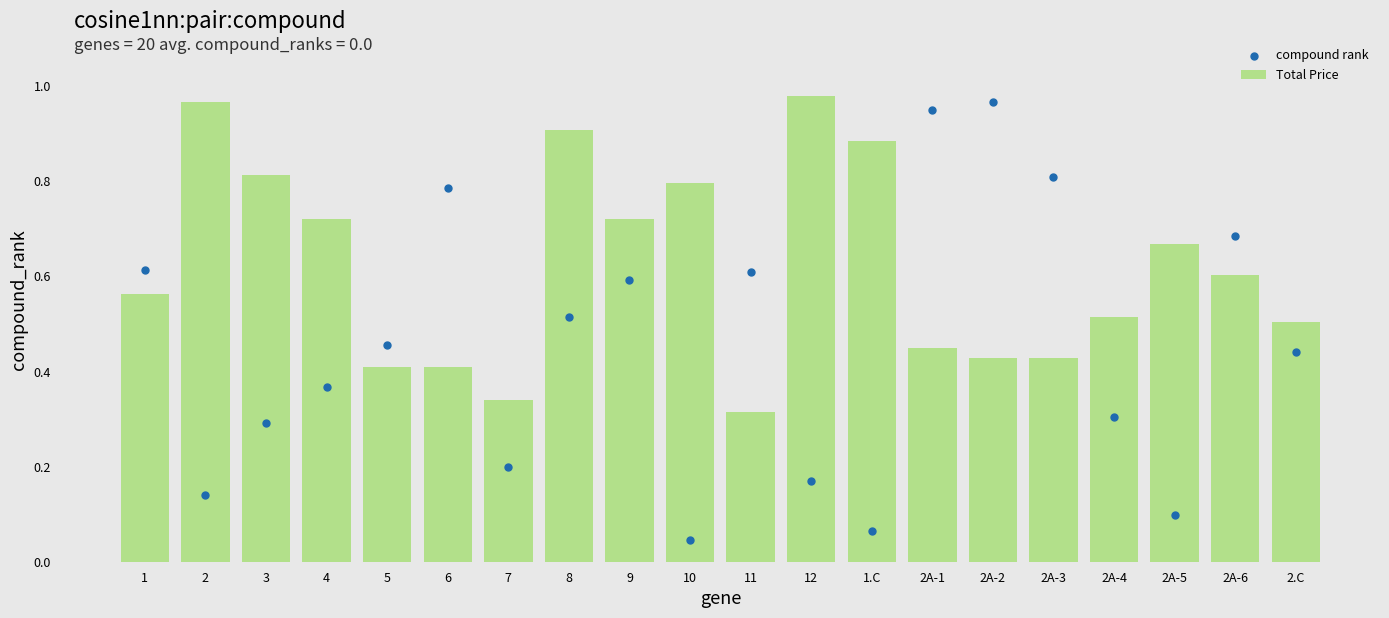

Which series contains the highest Y value?

Total Price